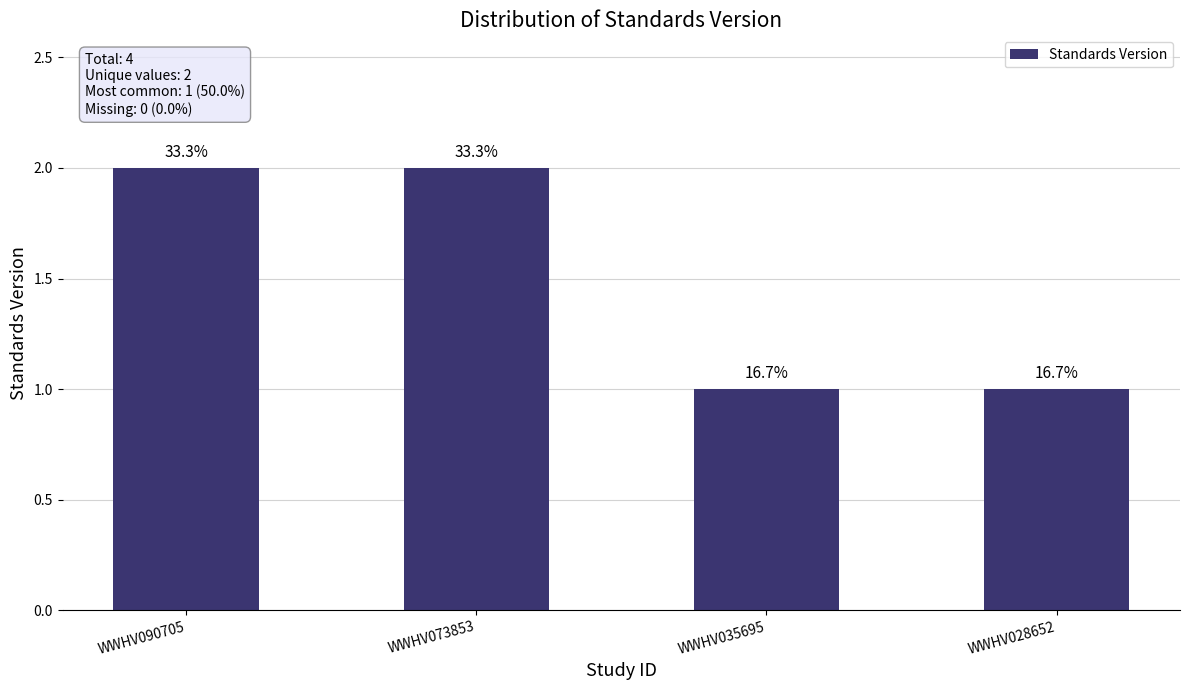

How many bars are there in total?

4